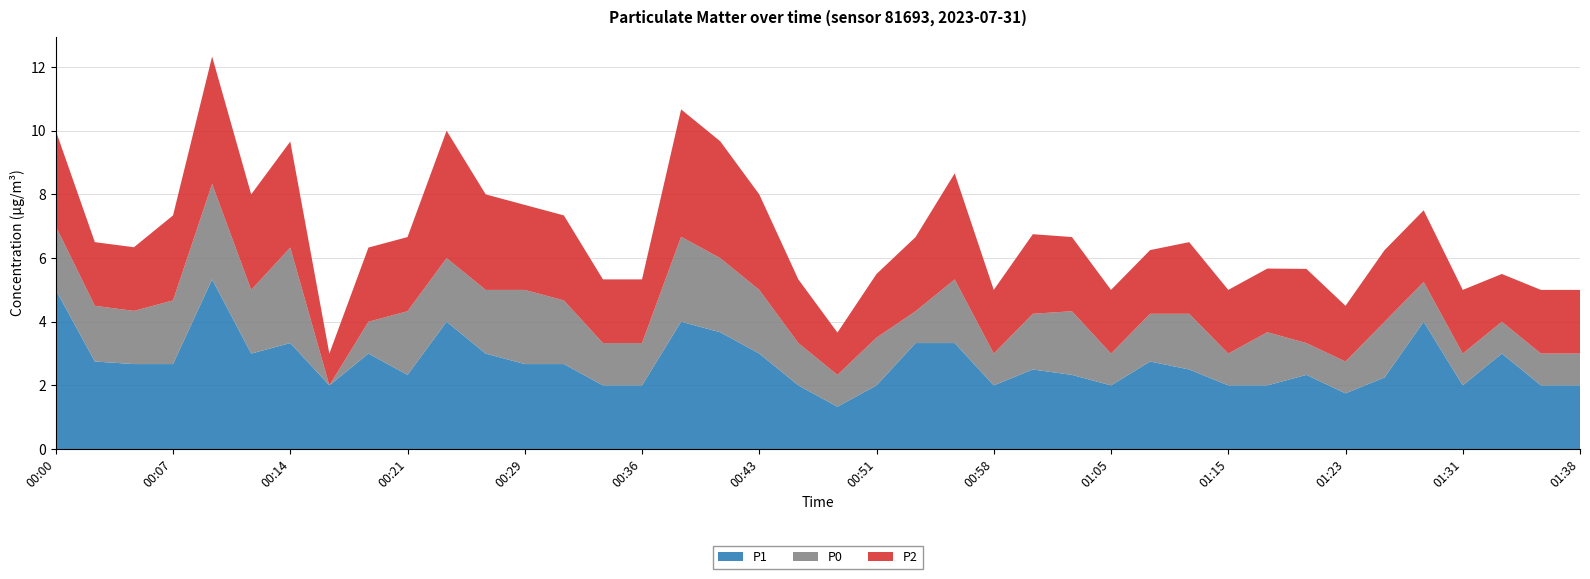

Reading right to left, transcribe all the data shown in this chart.

P1: 01:38=2.0	01:36=2.0	01:33=3.0	01:31=2.0	01:28=4.0	01:26=2.2	01:23=1.8	01:20=2.3	01:18=2.0	01:15=2.0	01:13=2.5	01:10=2.8	01:05=2.0	01:03=2.3	01:00=2.5	00:58=2.0	00:55=3.3	00:53=3.3	00:51=2.0	00:48=1.3	00:46=2.0	00:43=3.0	00:41=3.7	00:38=4.0	00:36=2.0	00:34=2.0	00:31=2.7	00:29=2.7	00:26=3.0	00:24=4.0	00:21=2.3	00:19=3.0	00:17=2.0	00:14=3.3	00:12=3.0	00:09=5.3	00:07=2.7	00:04=2.7	00:02=2.8	00:00=5.0
P2: 01:38=2.0	01:36=2.0	01:33=1.5	01:31=2.0	01:28=2.2	01:26=2.2	01:23=1.8	01:20=2.3	01:18=2.0	01:15=2.0	01:13=2.2	01:10=2.0	01:05=2.0	01:03=2.3	01:00=2.5	00:58=2.0	00:55=3.3	00:53=2.3	00:51=2.0	00:48=1.3	00:46=2.0	00:43=3.0	00:41=3.7	00:38=4.0	00:36=2.0	00:34=2.0	00:31=2.7	00:29=2.7	00:26=3.0	00:24=4.0	00:21=2.3	00:19=2.3	00:17=1.0	00:14=3.3	00:12=3.0	00:09=4.0	00:07=2.7	00:04=2.0	00:02=2.0	00:00=3.0
P0: 01:38=1.0	01:36=1.0	01:33=1.0	01:31=1.0	01:28=1.2	01:26=1.8	01:23=1.0	01:20=1.0	01:18=1.7	01:15=1.0	01:13=1.8	01:10=1.5	01:05=1.0	01:03=2.0	01:00=1.8	00:58=1.0	00:55=2.0	00:53=1.0	00:51=1.5	00:48=1.0	00:46=1.3	00:43=2.0	00:41=2.3	00:38=2.7	00:36=1.3	00:34=1.3	00:31=2.0	00:29=2.3	00:26=2.0	00:24=2.0	00:21=2.0	00:19=1.0	00:17=0.0	00:14=3.0	00:12=2.0	00:09=3.0	00:07=2.0	00:04=1.7	00:02=1.8	00:00=2.0